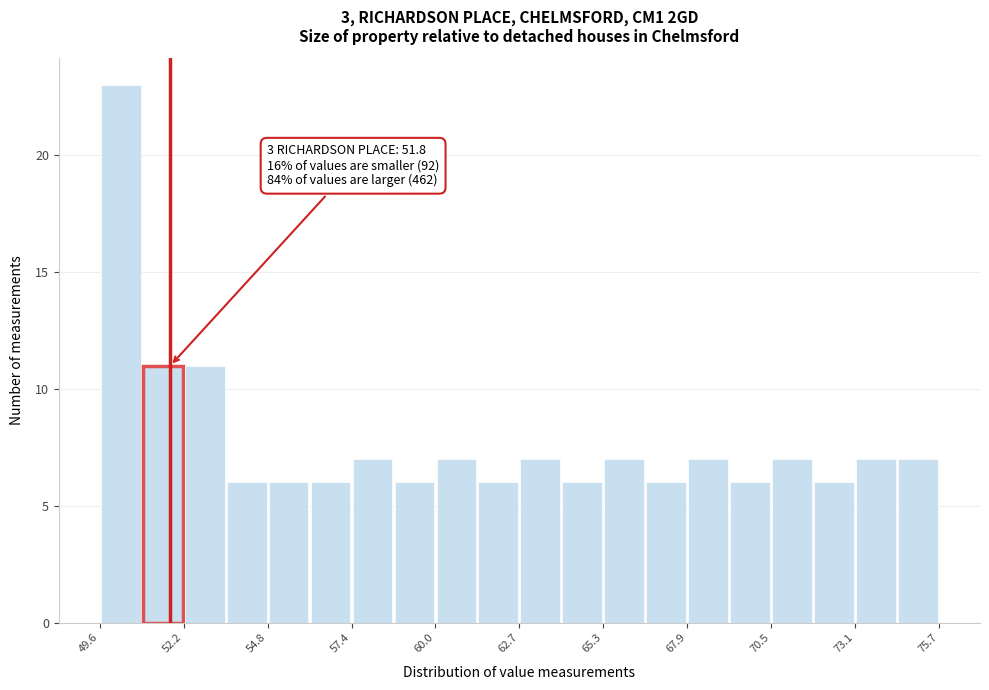

Read against the x-axis, roughly where is the centre of the tallest bar?

50.5